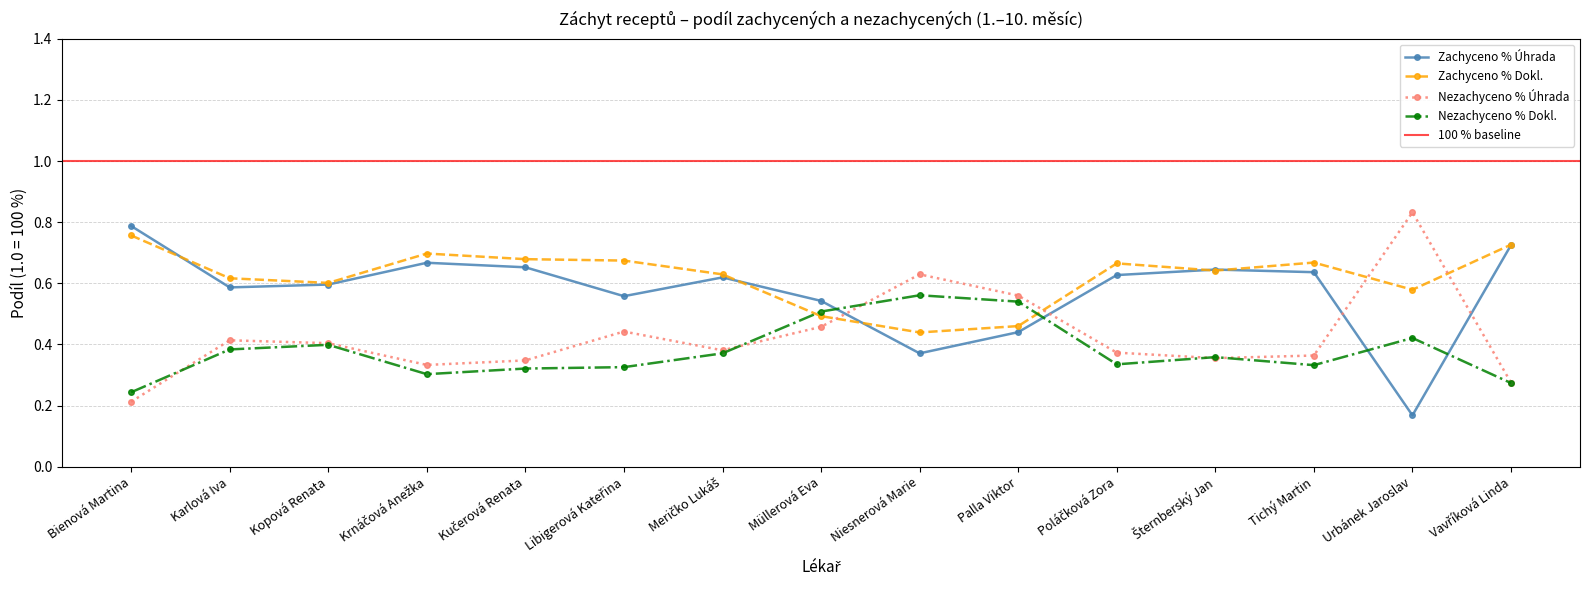

True or false: Zachyceno % Dokl. and Nezachyceno % Úhrada cross at least once.

True